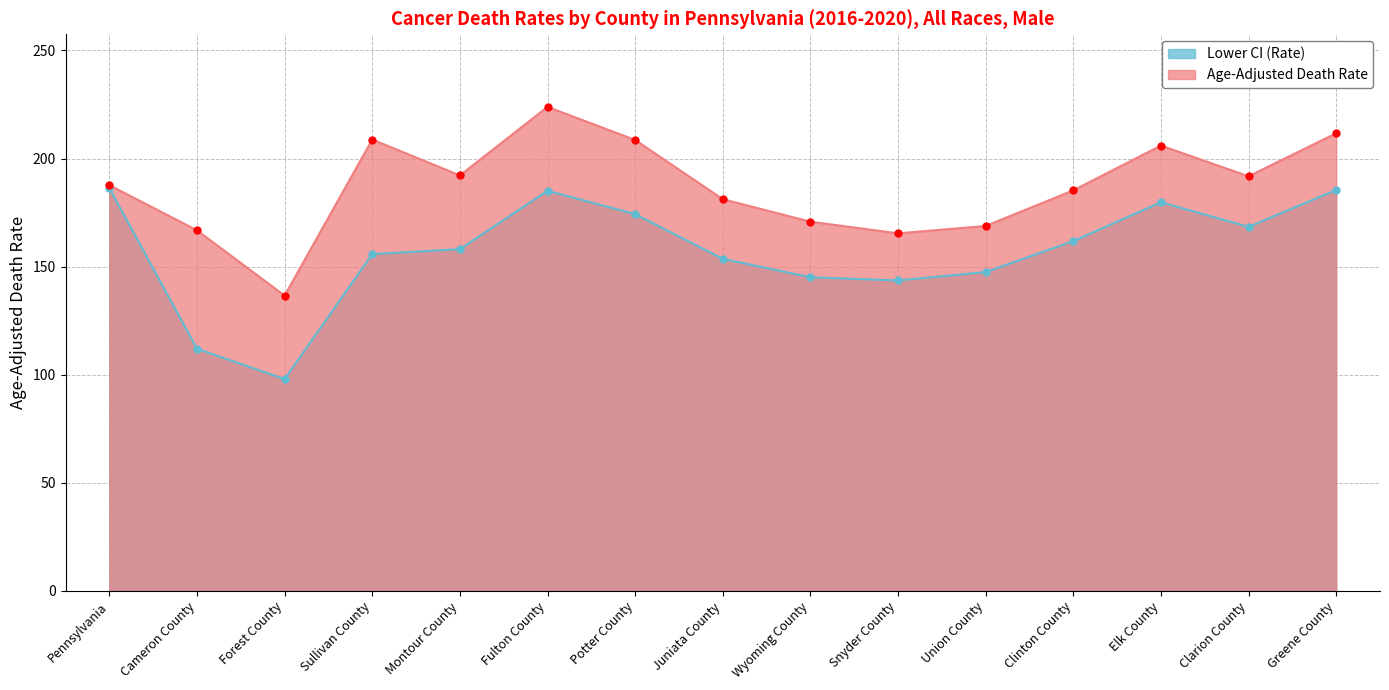

Which label corresponds to the largest value in the chart?

Fulton County